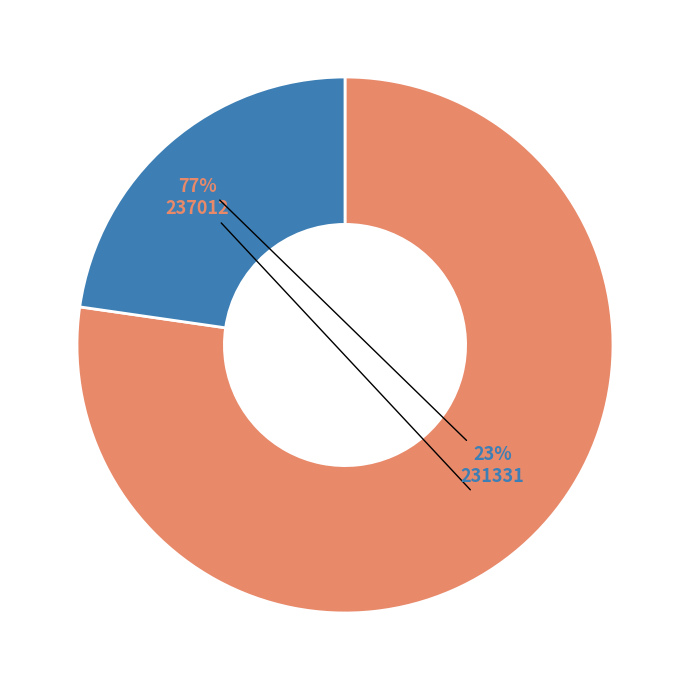

Is there a majority slice in this chart?

Yes